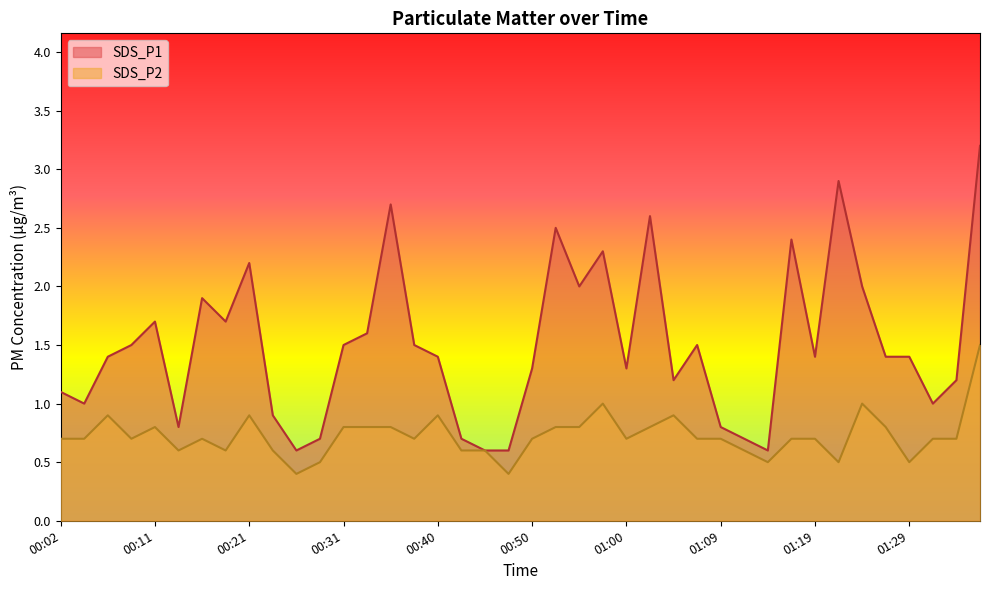

True or false: SDS_P2 and SDS_P1 intersect in this chart.

False